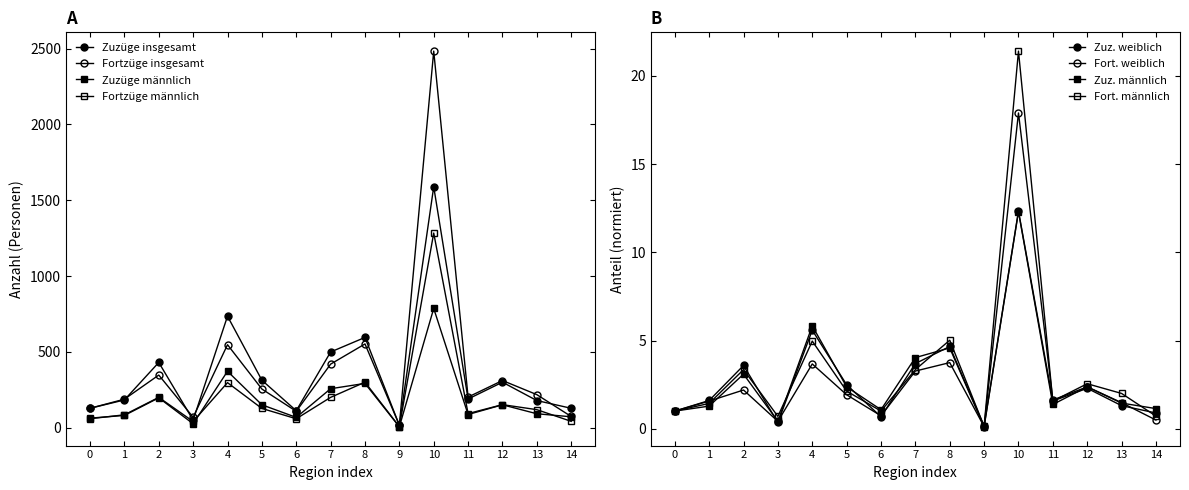

What is the difference between the second highest and minimum values in the Zuzüge insgesamt series?

719.0